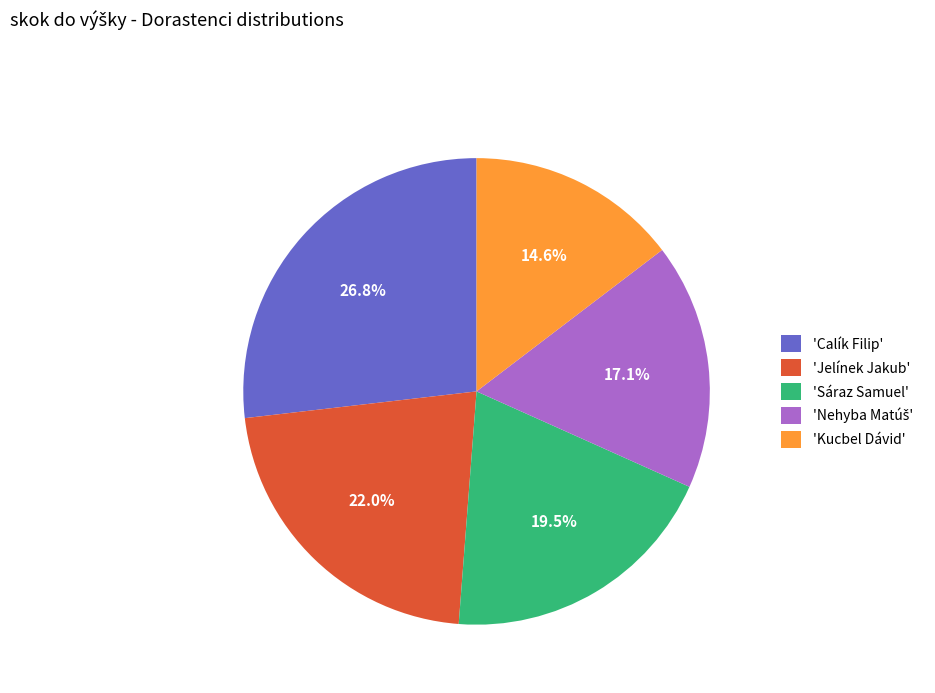

Is there any slice that represents more than half of the pie?

No